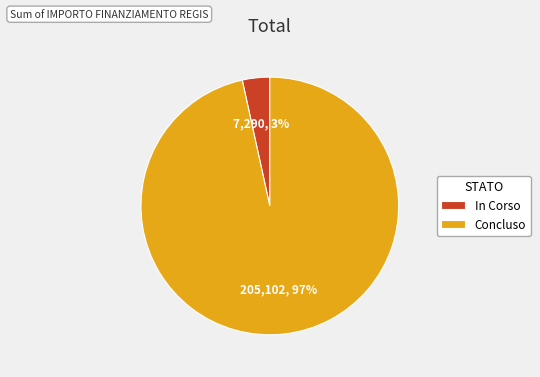

How many segments does this pie chart have?

2